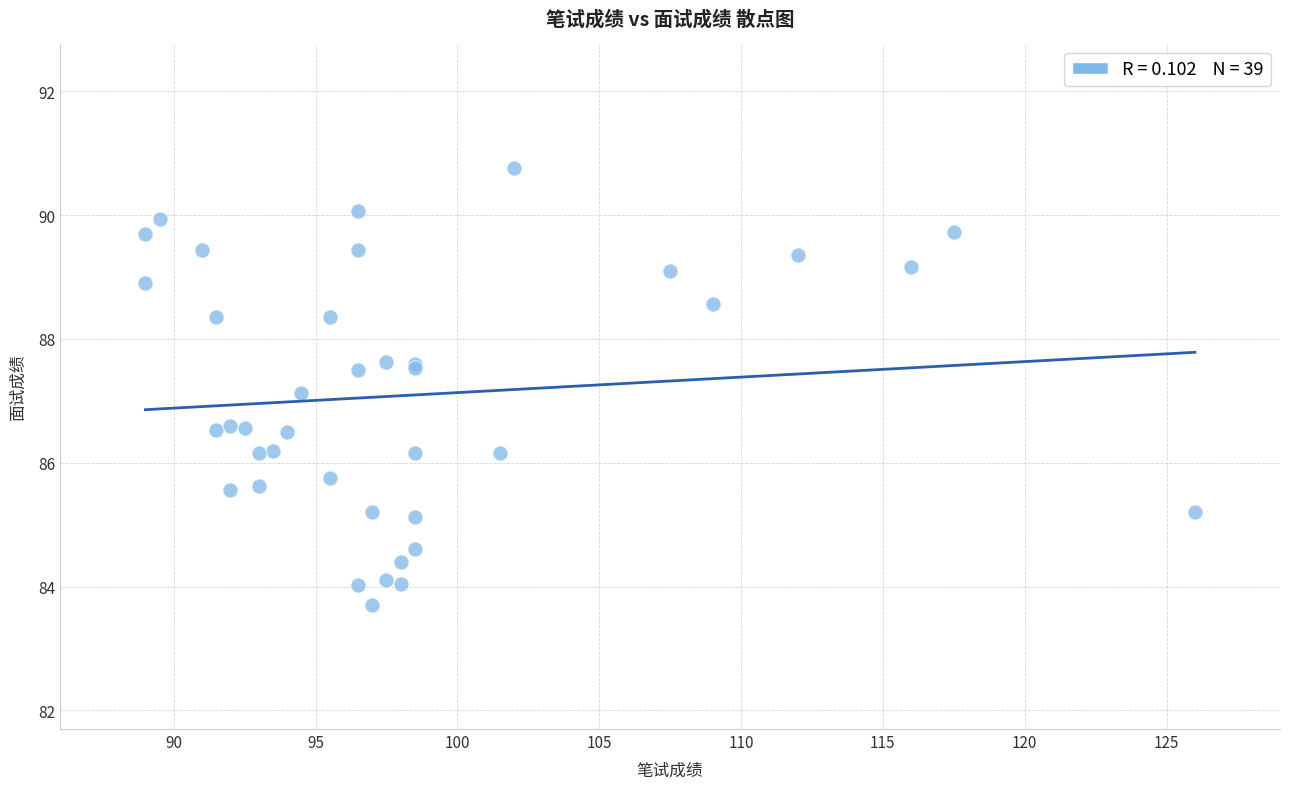

What Y value in the scatter plot is closest to 87?

87.1